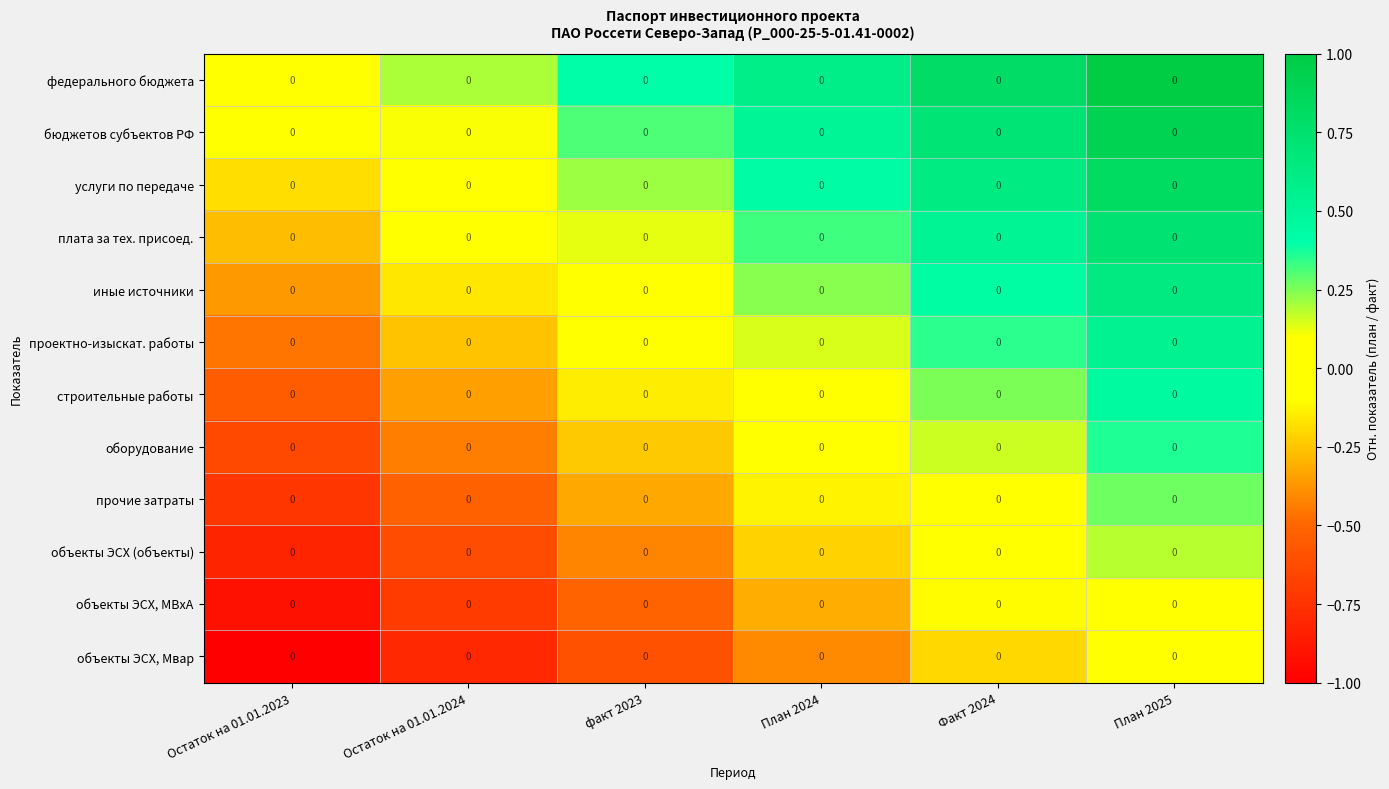

Is the value of строительные работы at Остаток на 01.01.2024 greater than the value of услуги по передаче at факт 2023?

No